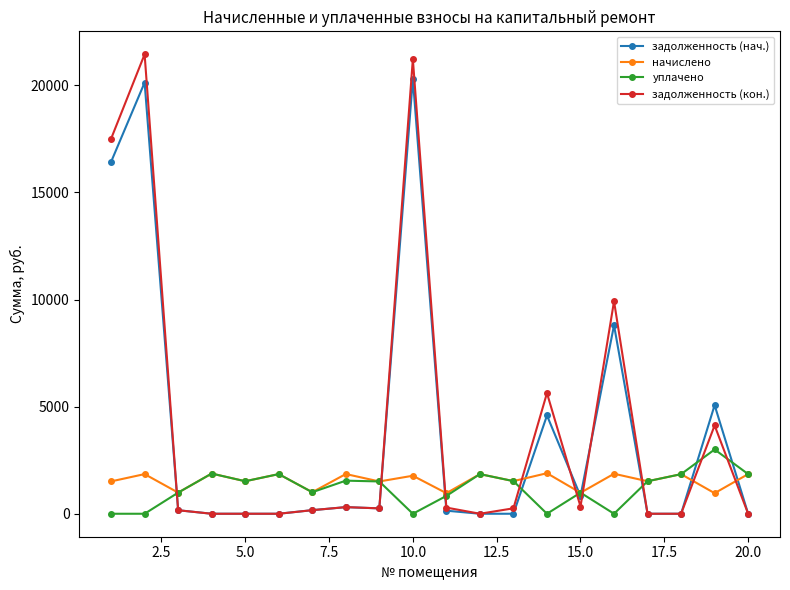

True or false: задолженность (нач.) has more than 2 points higher than both neighbors.

True